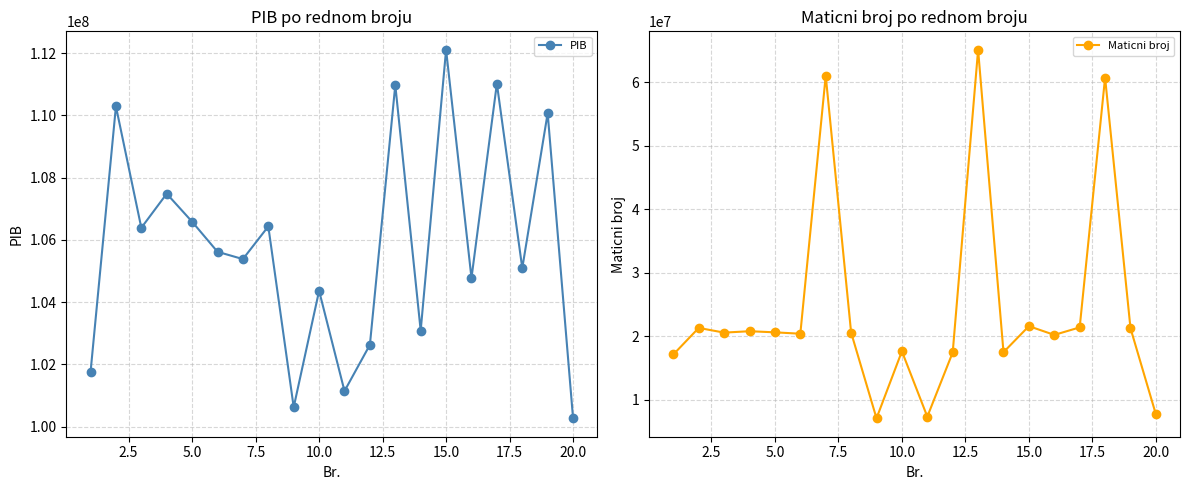

How many interior local peaks does the PIB series have?

8